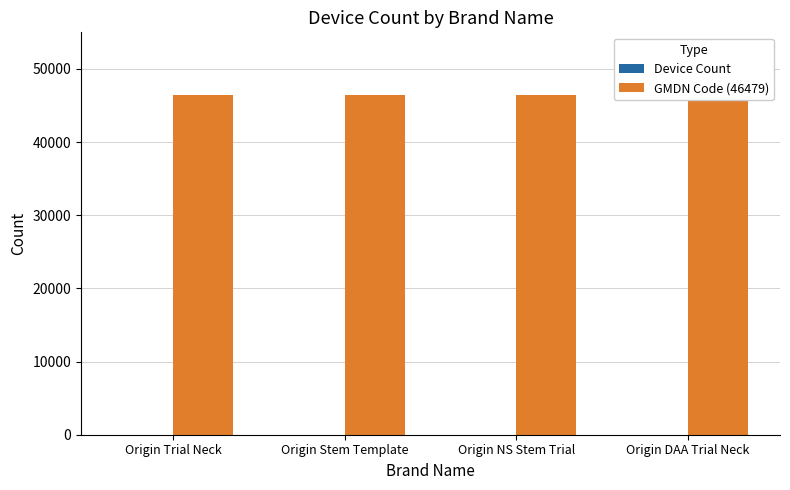

Reading left to right, transcribe all the data shown in this chart.

Device Count: Origin Trial Neck=3	Origin Stem Template=12	Origin NS Stem Trial=6	Origin DAA Trial Neck=6
GMDN Code (46479): Origin Trial Neck=46479	Origin Stem Template=46479	Origin NS Stem Trial=46479	Origin DAA Trial Neck=46479